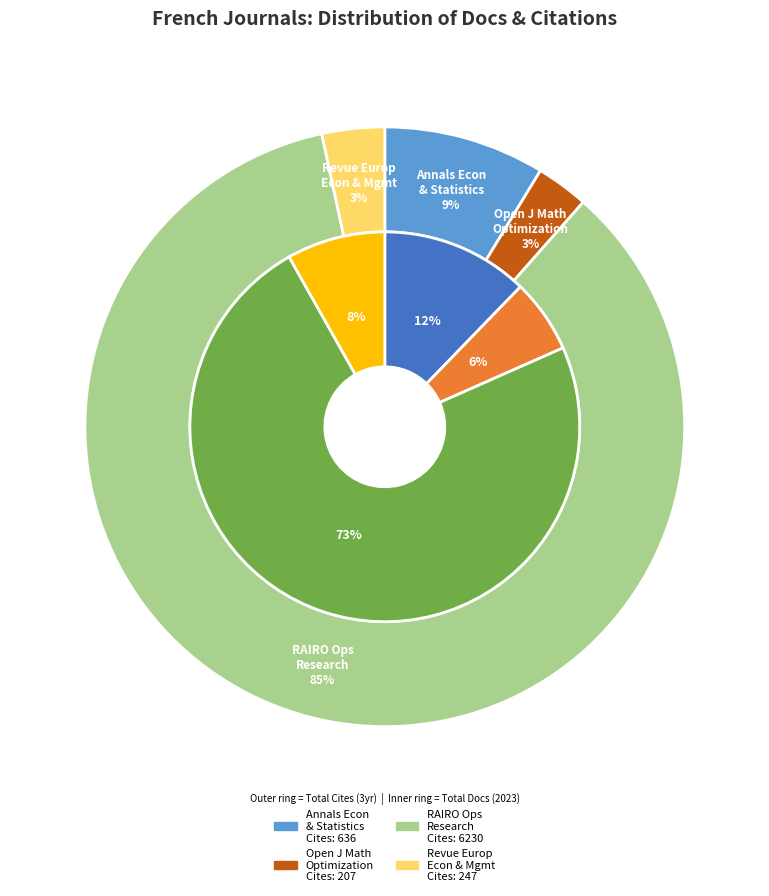

Is there any slice that represents more than half of the pie?

Yes